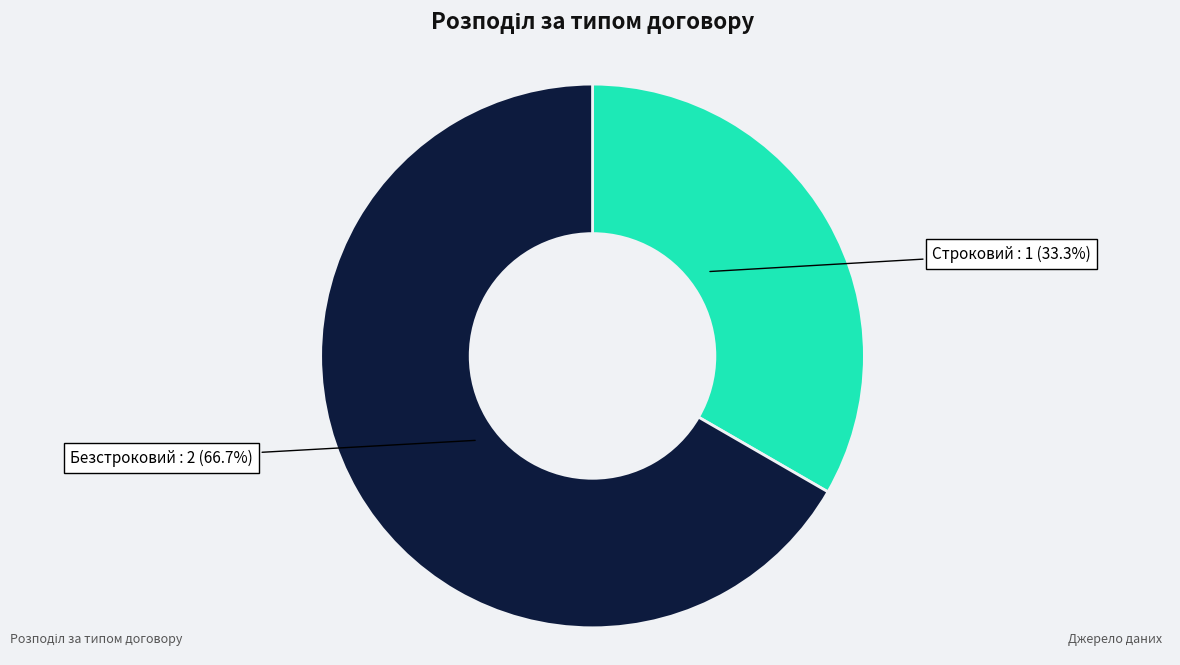

How many slices are in this pie chart?

2